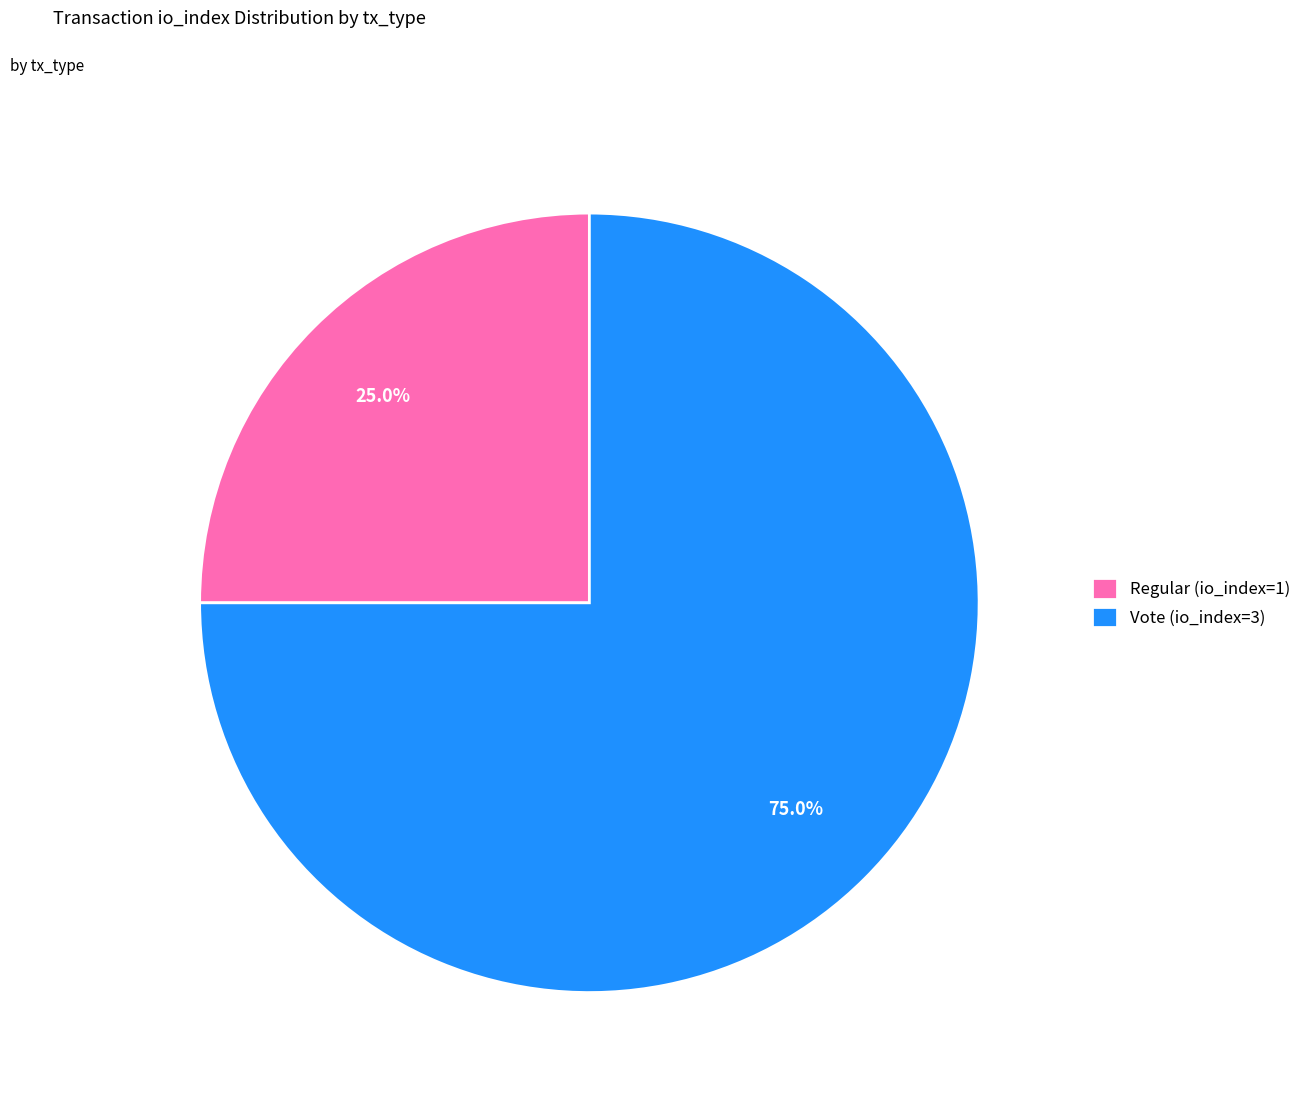

Is it true that Vote (io_index=3) is 66% of the pie?

False